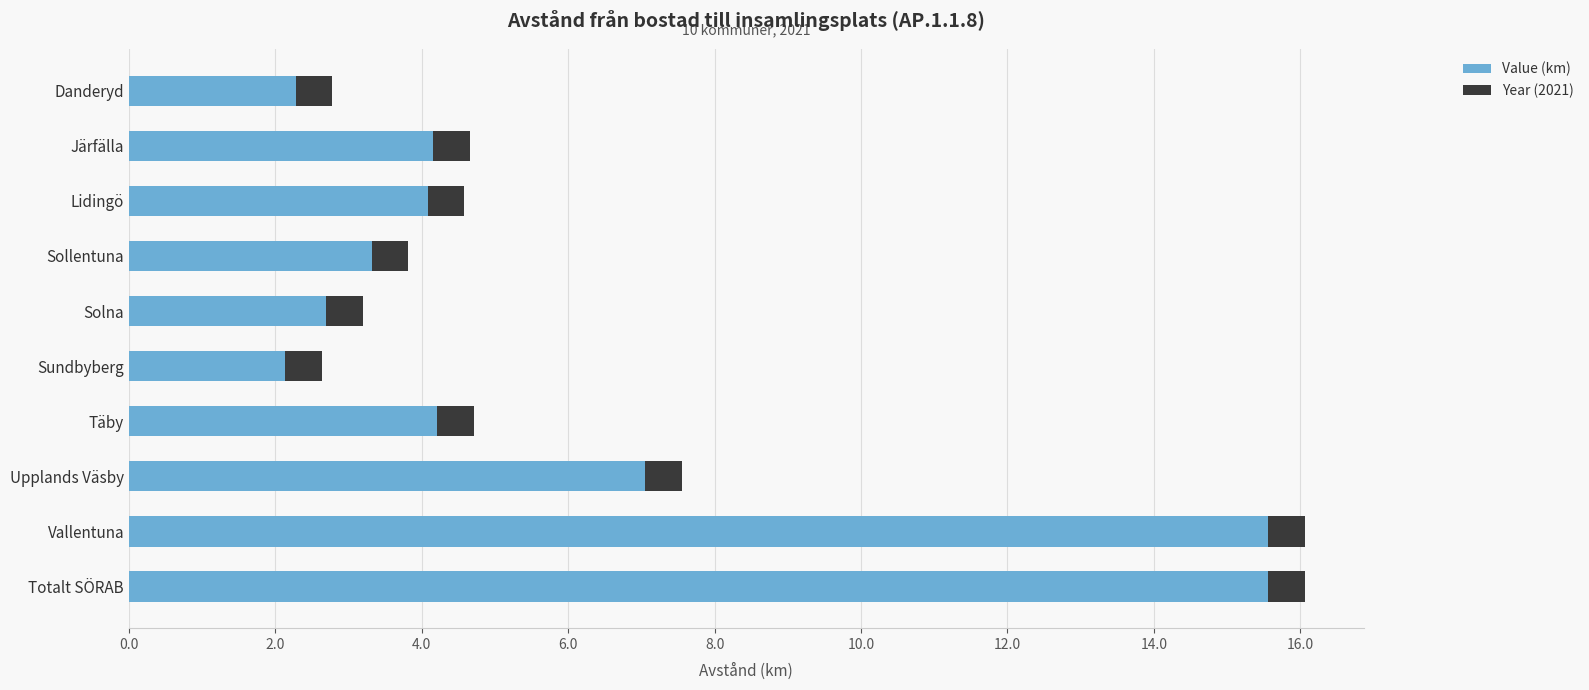

What is the total value across all series at Totalt SÖRAB?

16.1